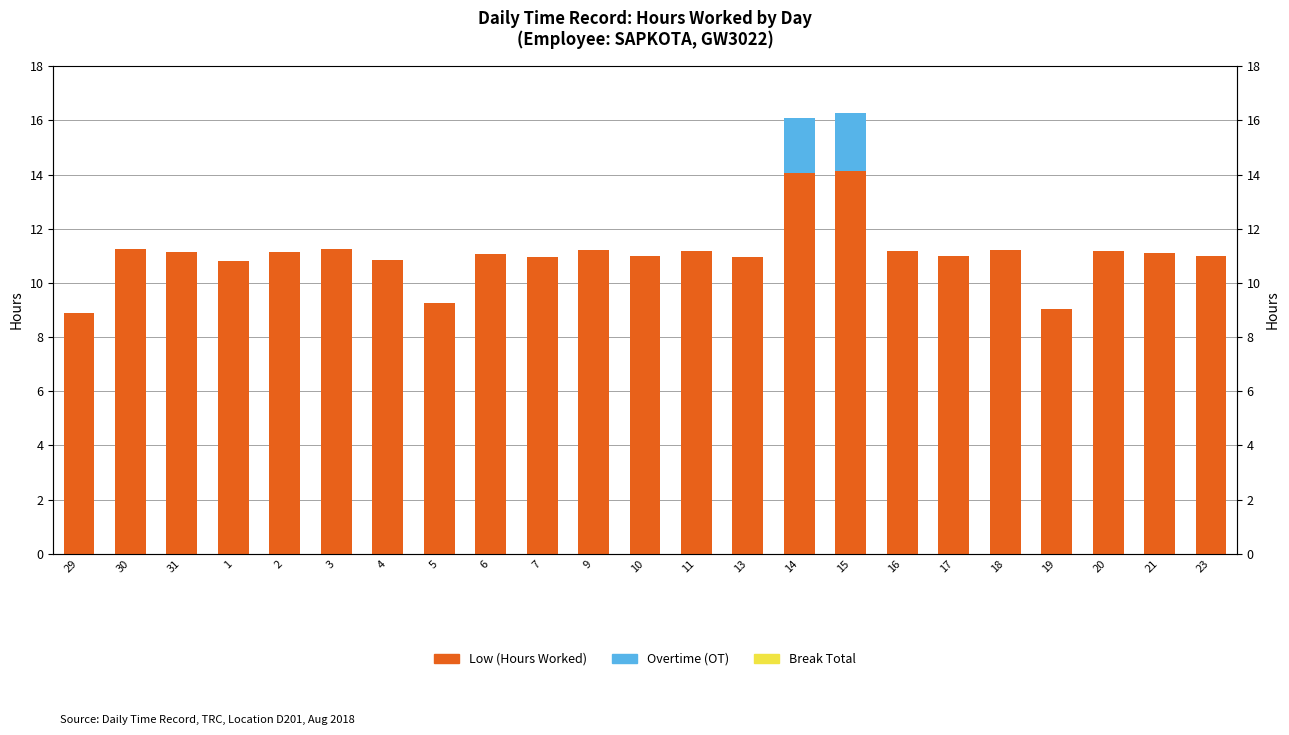

True or false: Overtime (OT) has a value of -1.1 at 21.

False